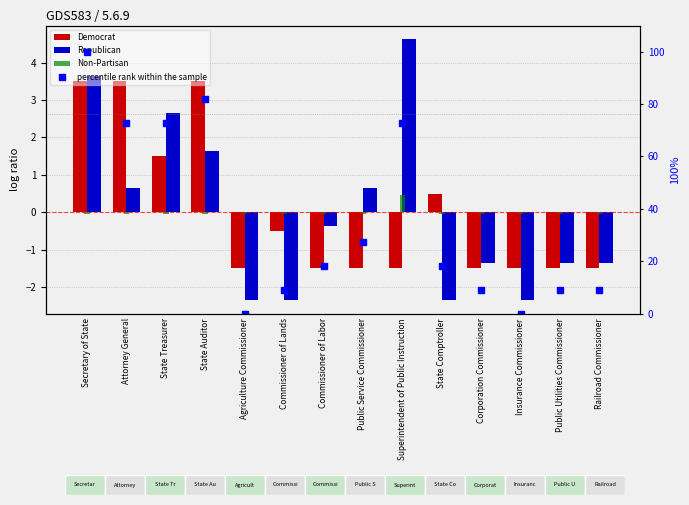

Where is Republican nearest to the value 1?

Attorney General